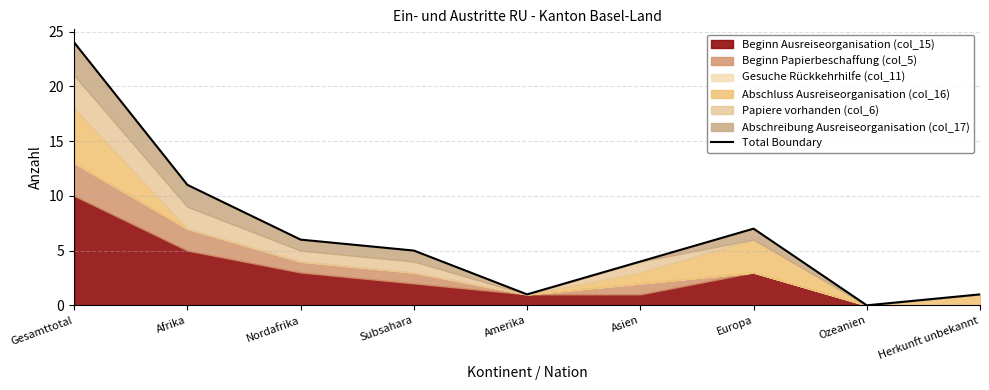

Where is the first local maximum?

Europa